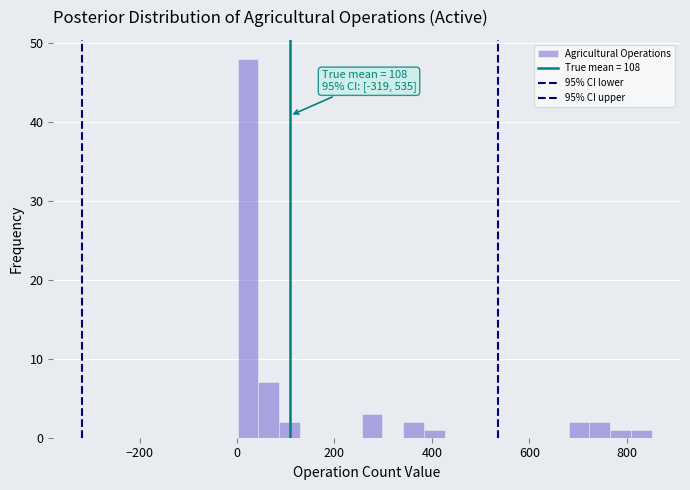

Around what value on the x-axis is the tallest bar? Give the approximate position of its centre, as read against the axis.

20